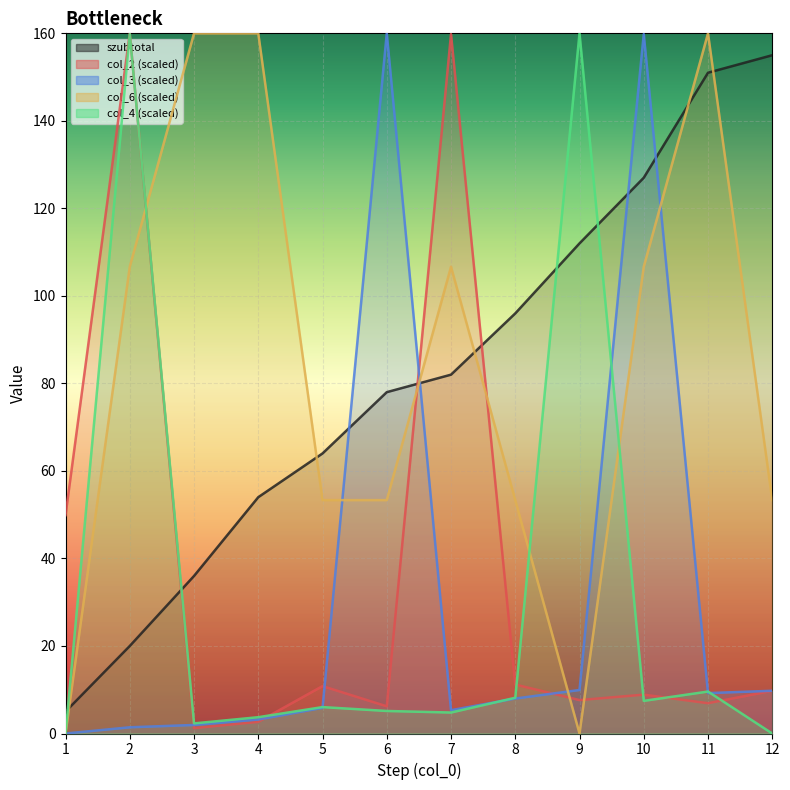

What is the difference between the col_2 values at 4 and 8?

8.5